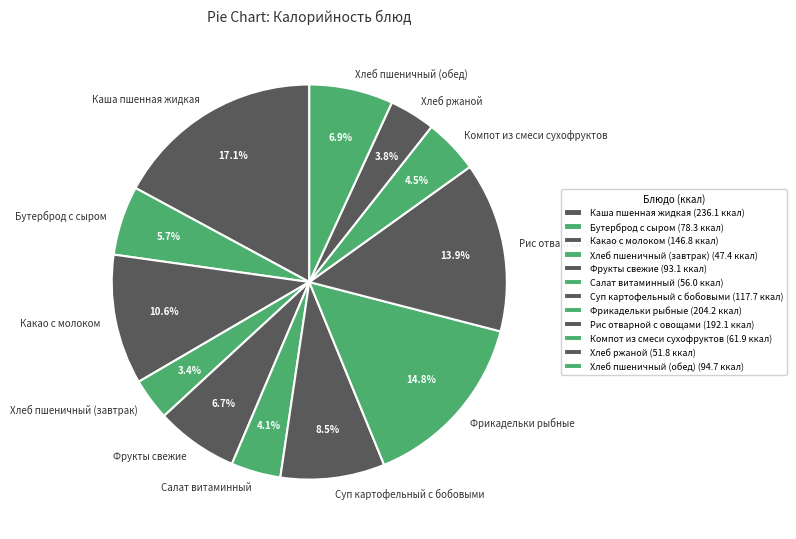

Which slice is the largest?

Каша пшенная жидкая